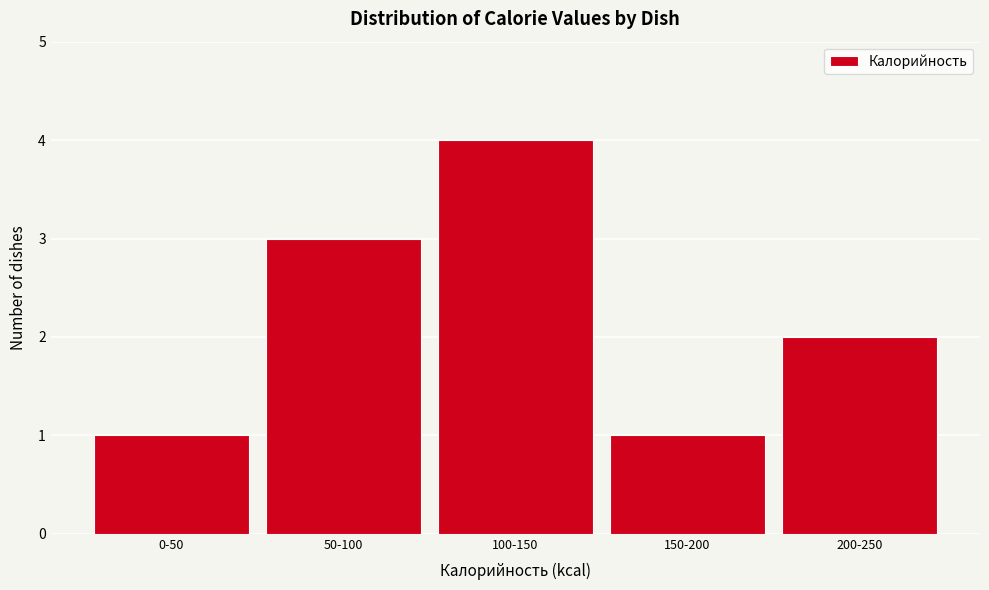

Reading left to right, what are all the values shown in this chart?

1	3	4	1	2